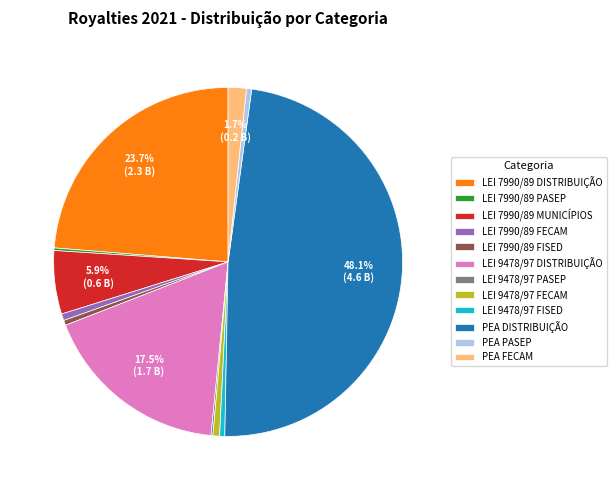

Is there any slice that represents more than half of the pie?

No